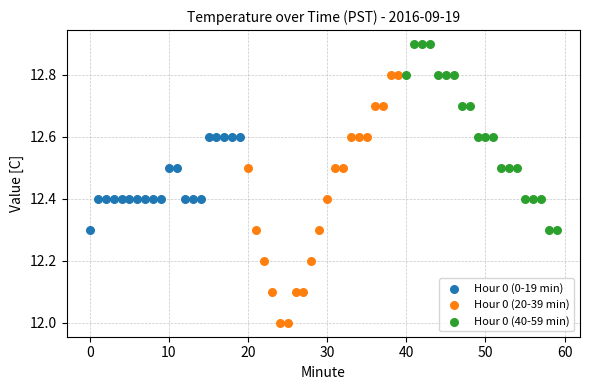

Which series reaches the maximum Y coordinate?

Hour 0 (40-59 min)